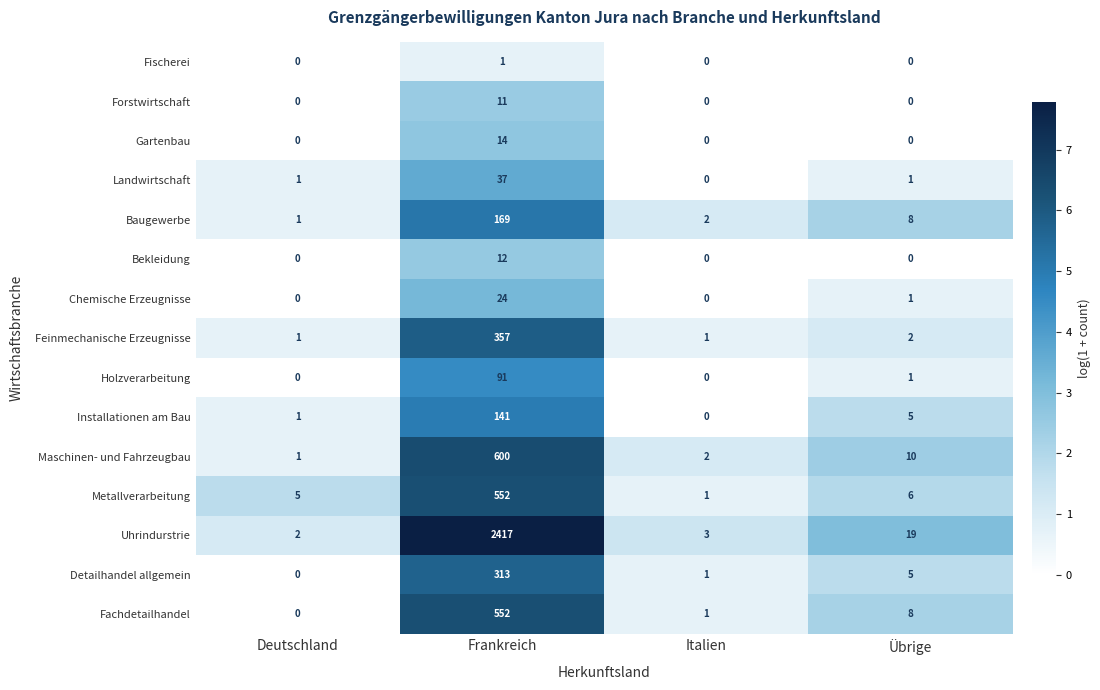

What is the average value of the Baugewerbe series?

45